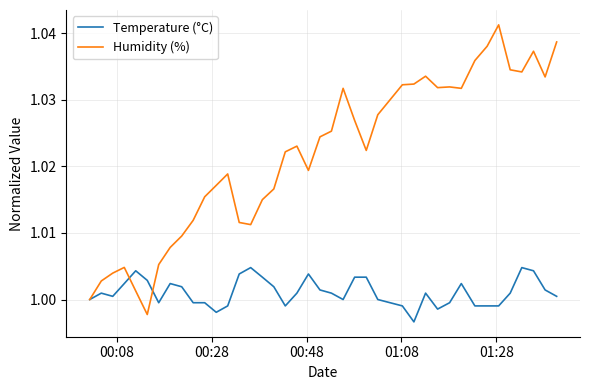

List the series in order of their peak value, lowest first.

Temperature (°C), Humidity (%)